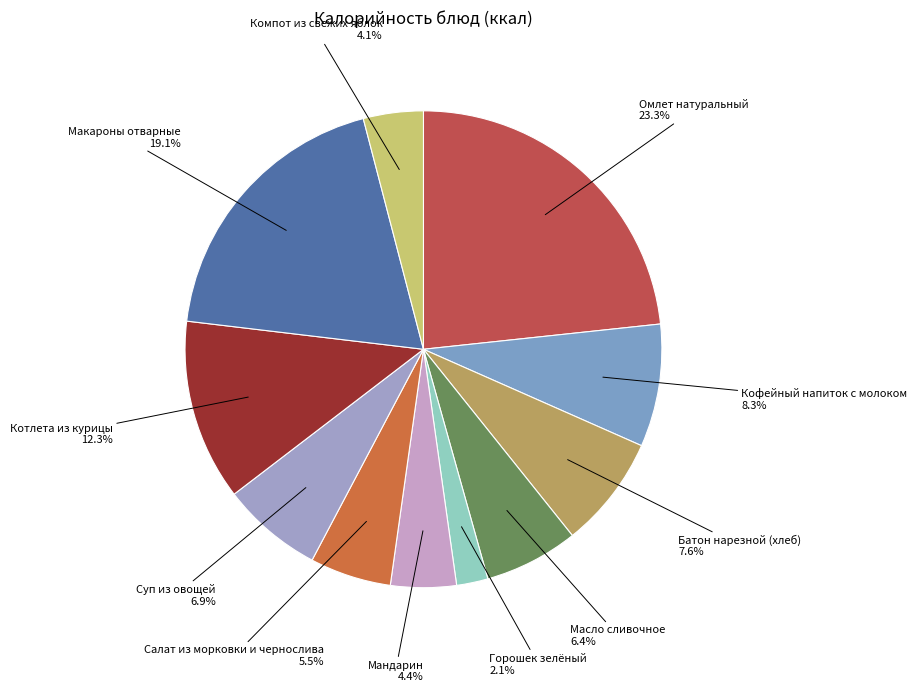

Which category has the biggest portion of the pie?

Омлет натуральный